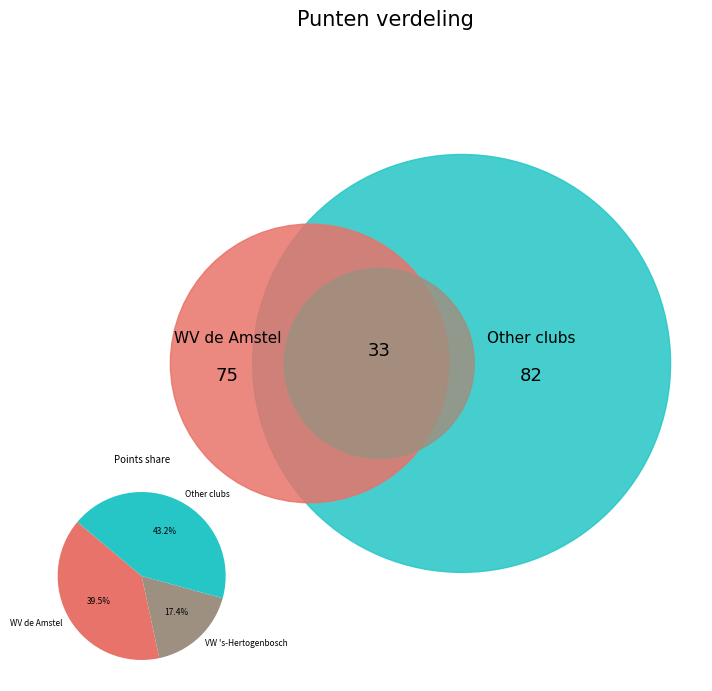

Rank the categories by value from highest to lowest.

Other clubs, WV de Amstel, VW 's-Hertogenbosch